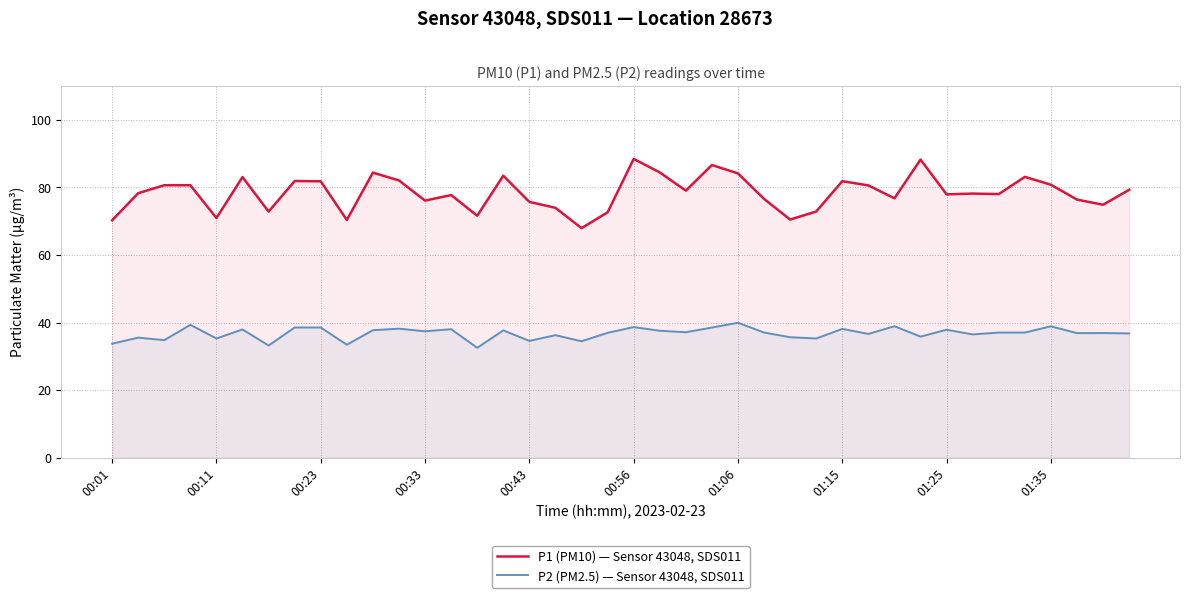

What is the maximum value shown in the chart?

88.5